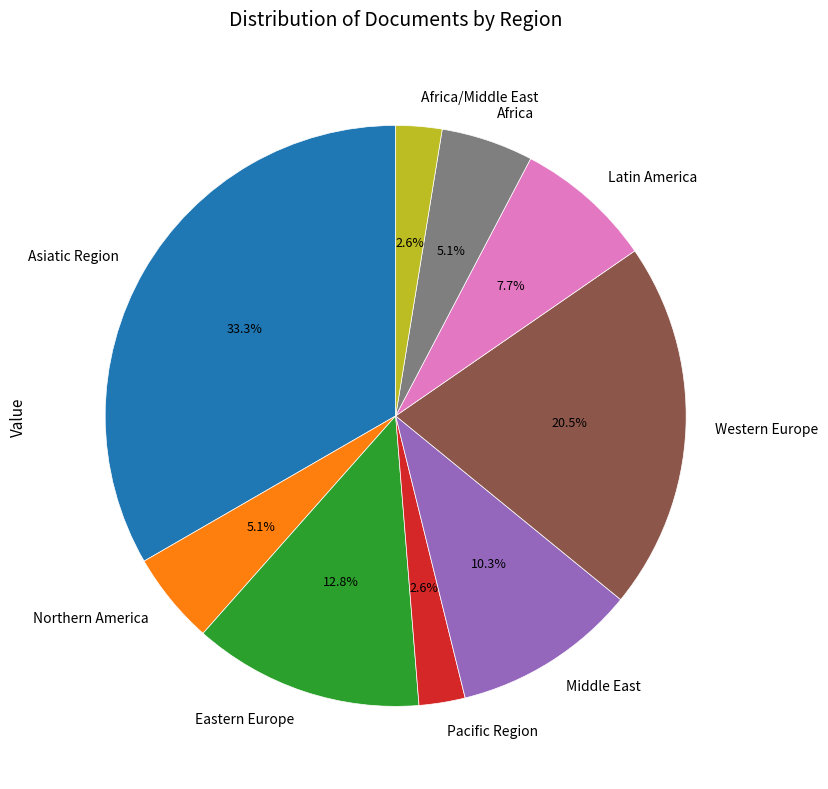

True or false: Middle East accounts for 25% of the total.

False